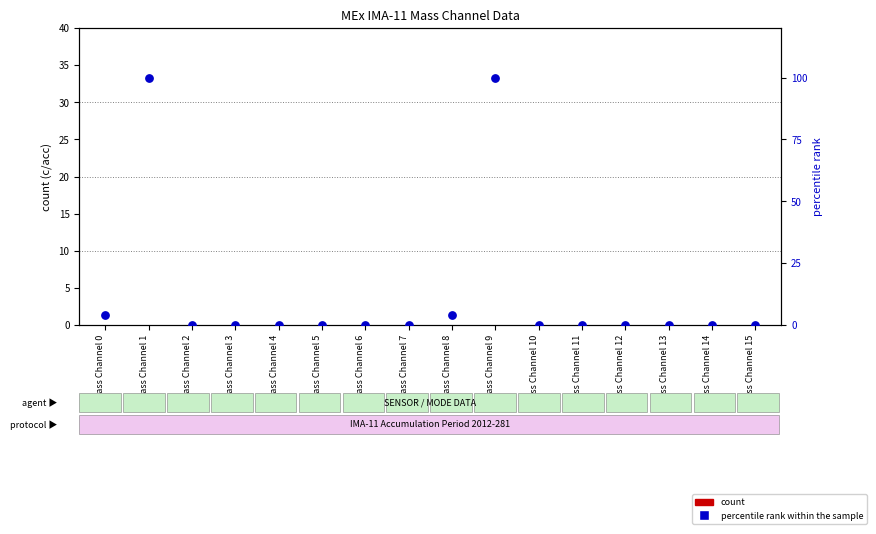

Is the value of percentile rank within the sample at Mass Channel 4 greater than the value of count at Mass Channel 2?

No